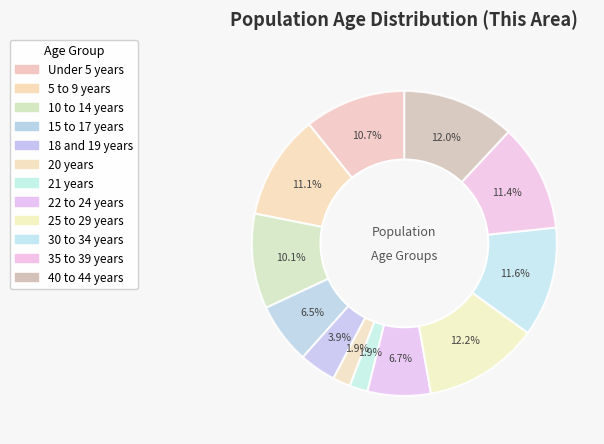

The 5 to 9 years slice represents 11% of the pie. True or false?

True